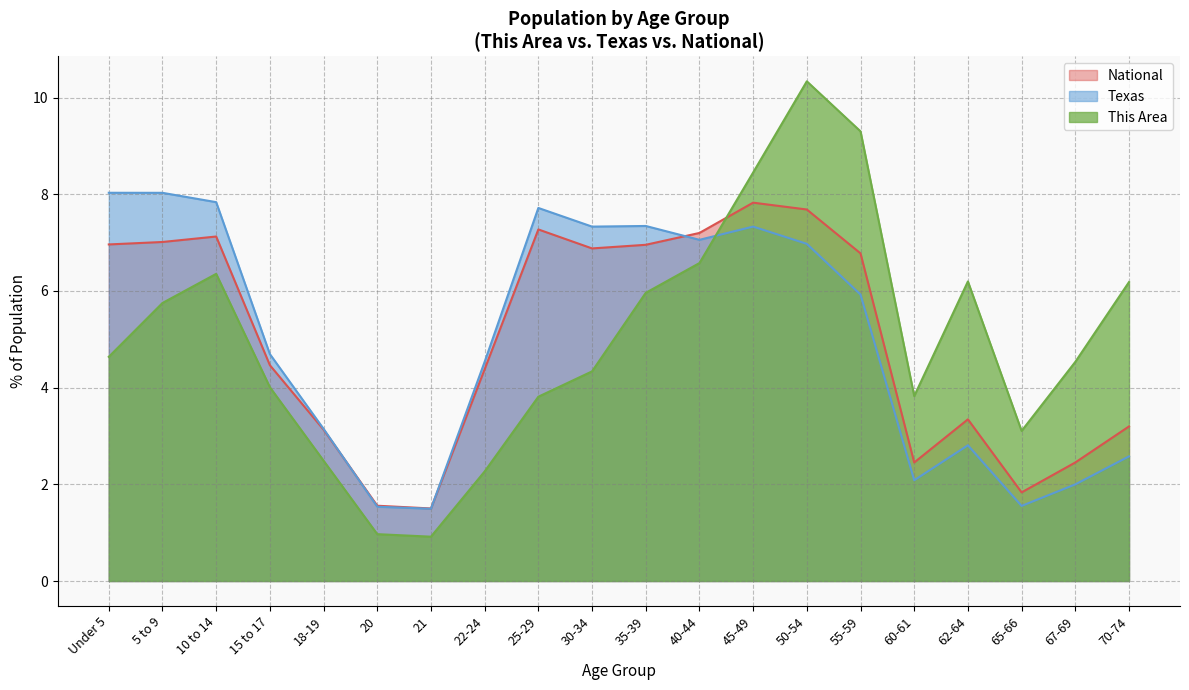

Which series has the largest range (max minus min)?

This Area